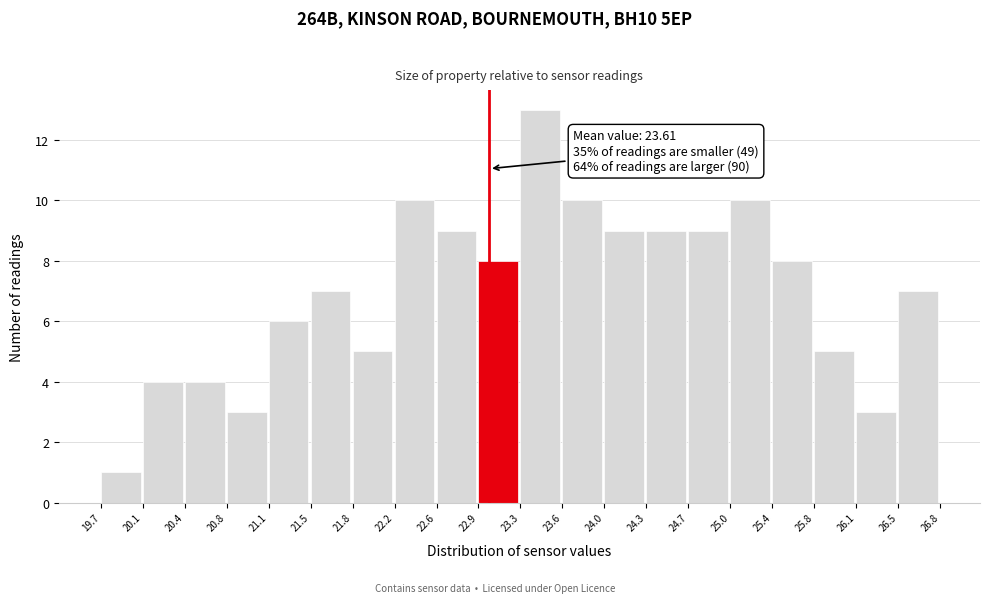

Which range on the x-axis has the tallest bar?

23.3 to 23.6